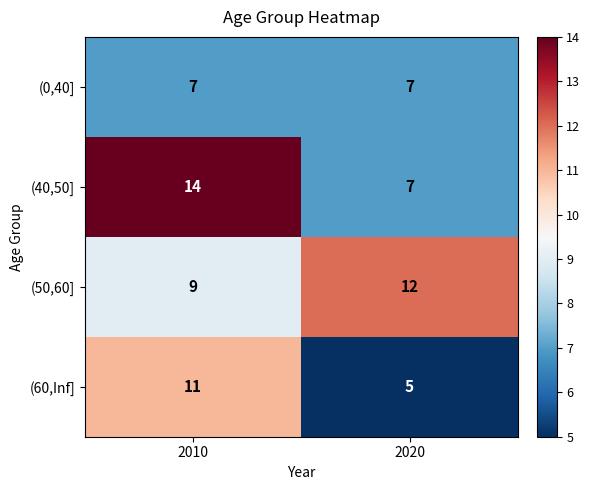

Is it true that (40,50] equals 10 at 2020?

False